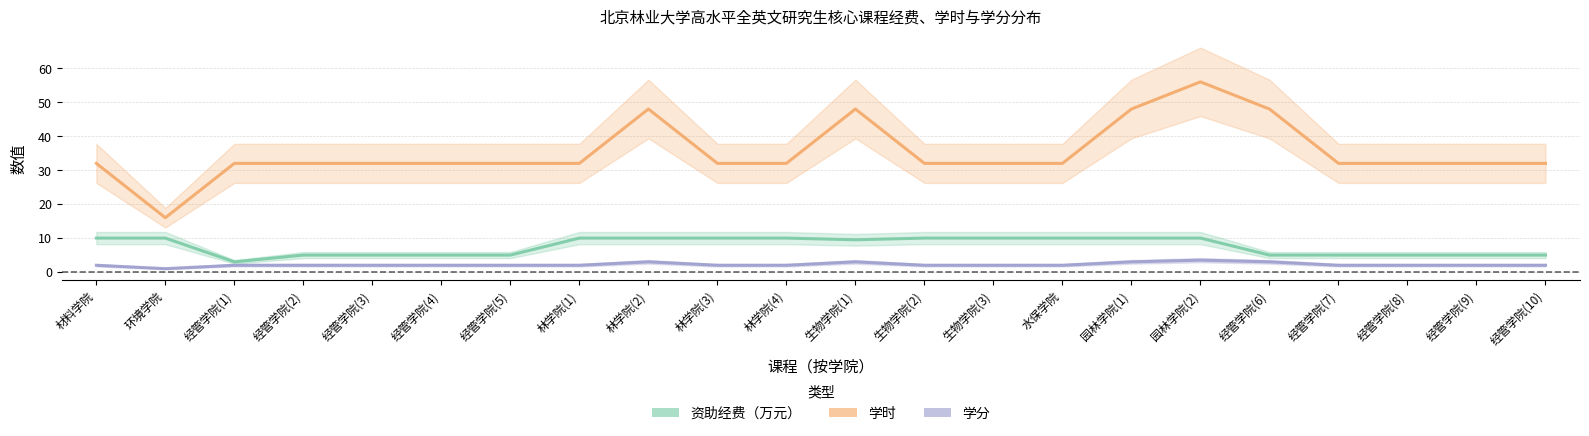

How many lines are shown in the chart?

3